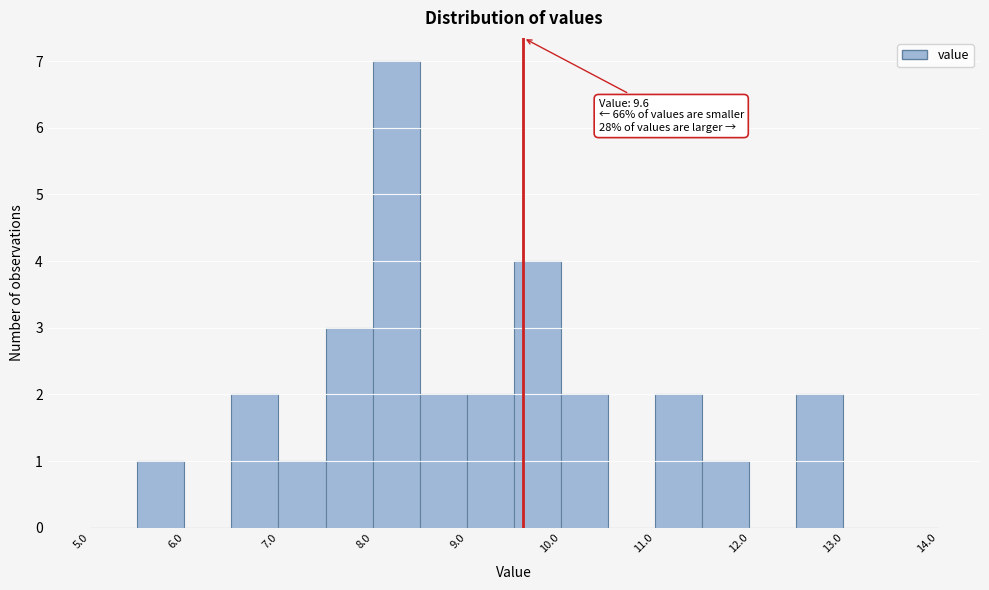

Over which range of the x-axis is the bar tallest?

8.0 to 8.5